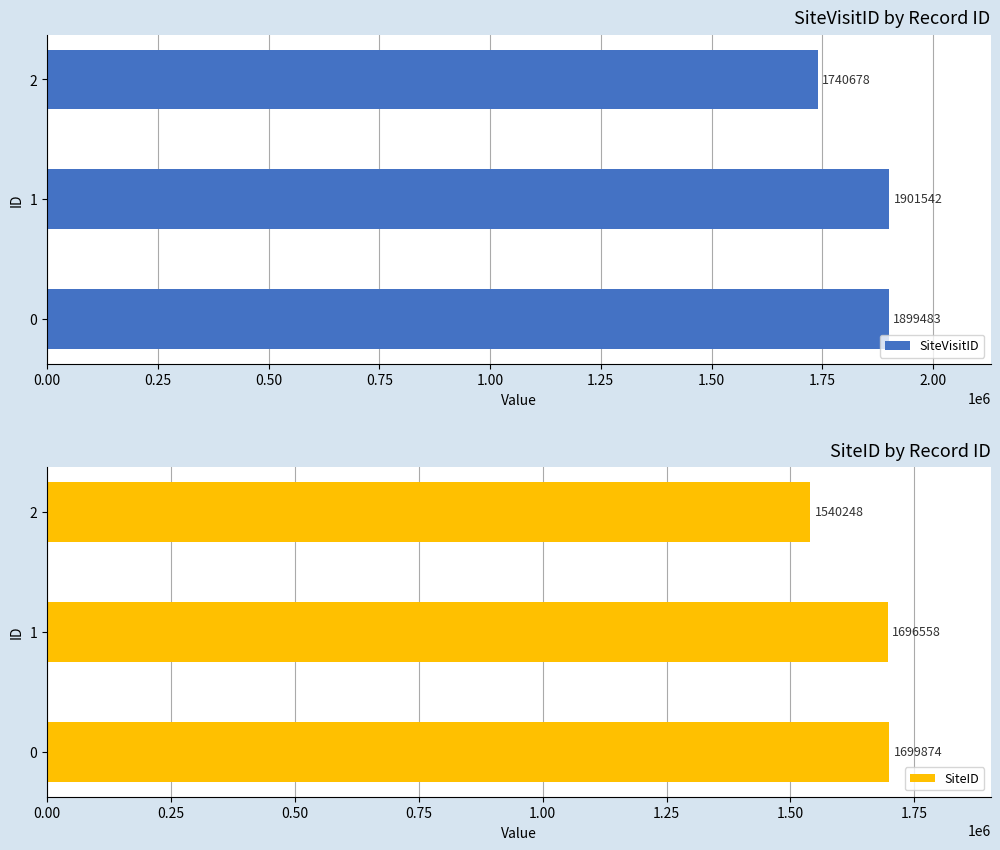

What is the difference between the maximum and minimum values in the SiteVisitID series?

160864